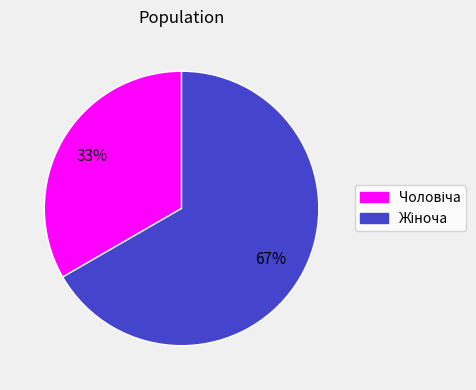

Count the number of slices in the pie.

2